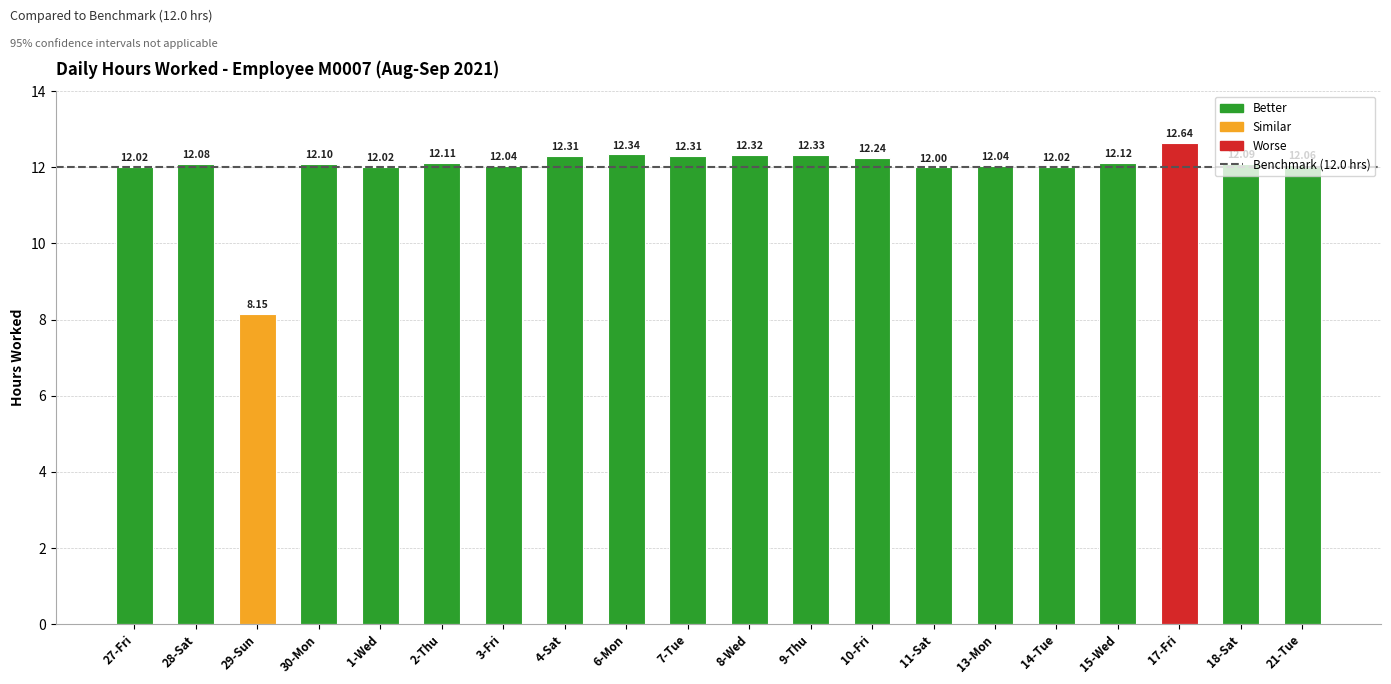

What is the value of the 20th bar from the left?

12.1